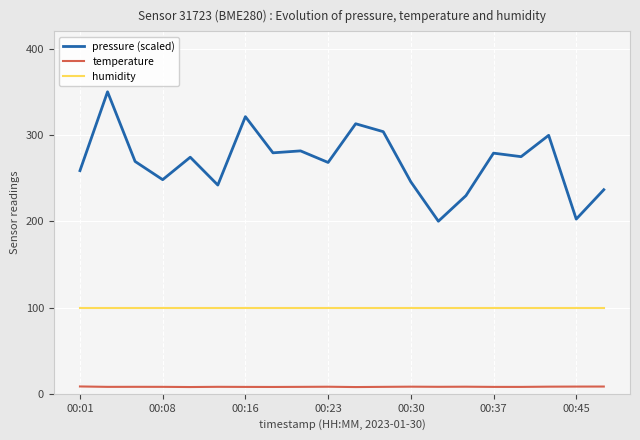

True or false: pressure (scaled) and humidity cross at least once.

False